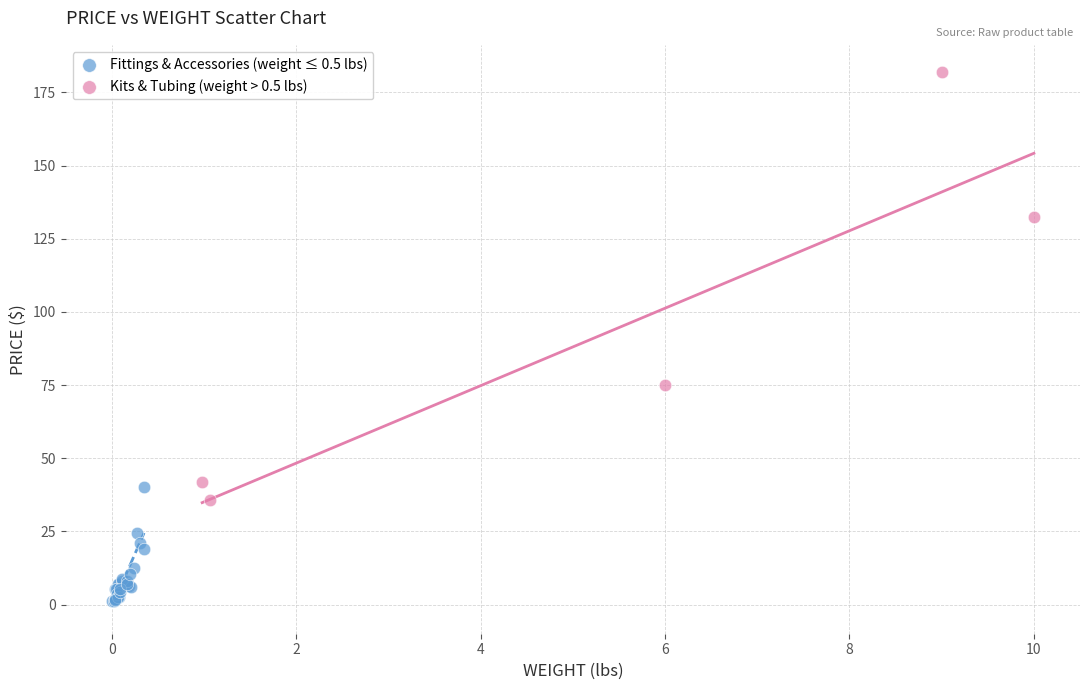

Which series contains the highest Y value?

Kits & Tubing (weight > 0.5 lbs)